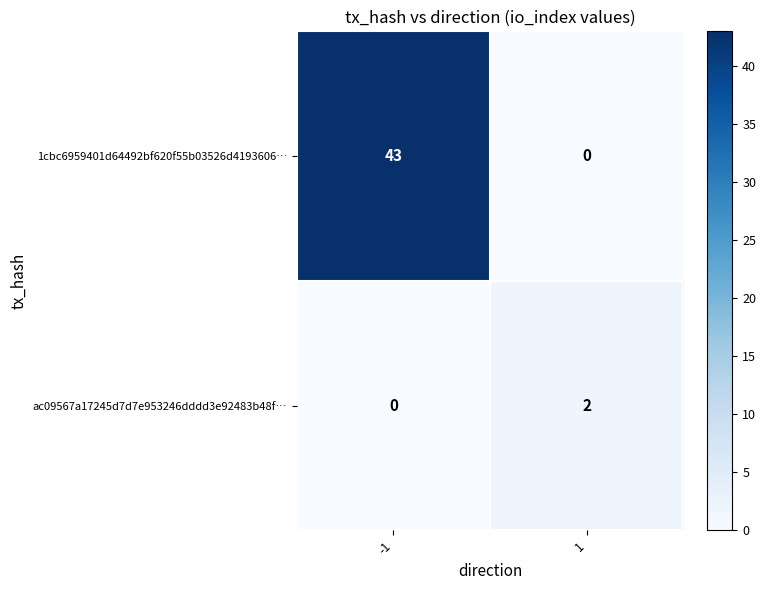

Reading right to left, transcribe all the data shown in this chart.

1cbc6959401d64492bf620f55b03526d4193606…: 0	43
ac09567a17245d7d7e953246dddd3e92483b48f…: 2	0